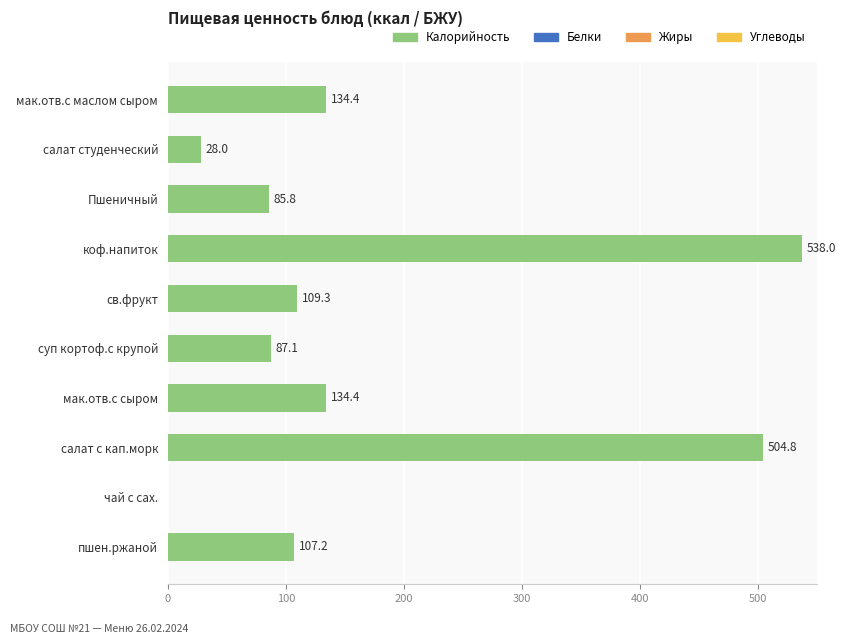

How many values exceed 109?

5